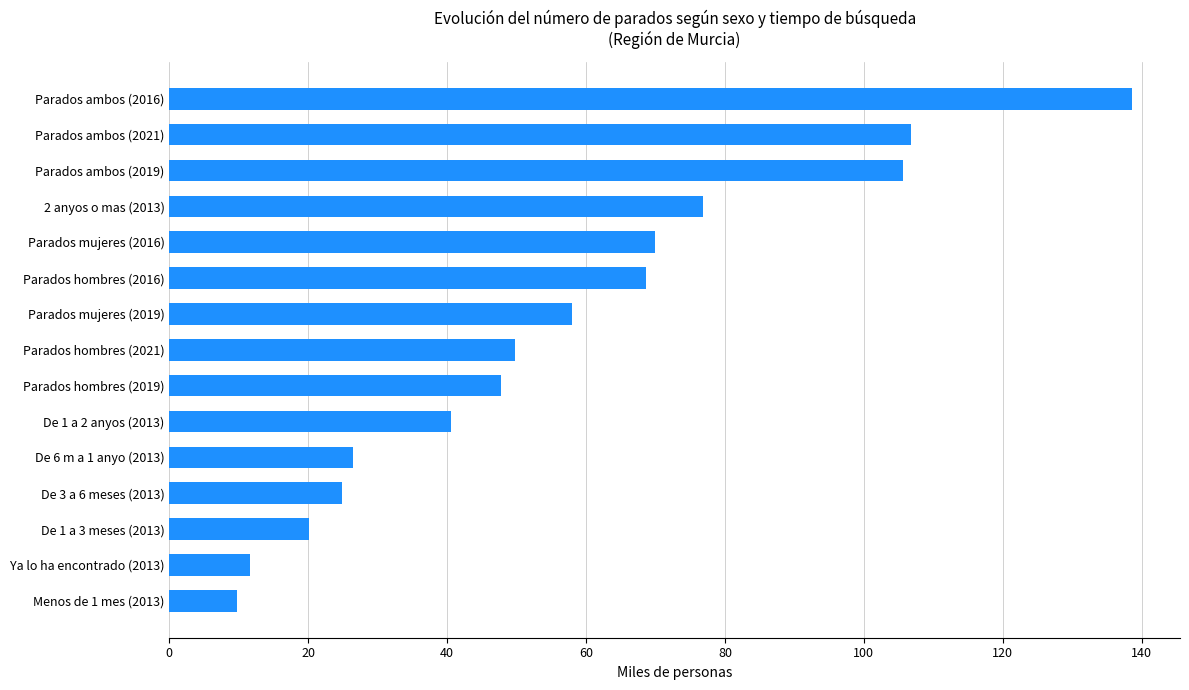

Reading bottom to top, transcribe all the data shown in this chart.

9.7	11.6	20.1	24.8	26.5	40.5	47.7	49.8	58.0	68.6	70.0	76.9	105.6	106.8	138.6